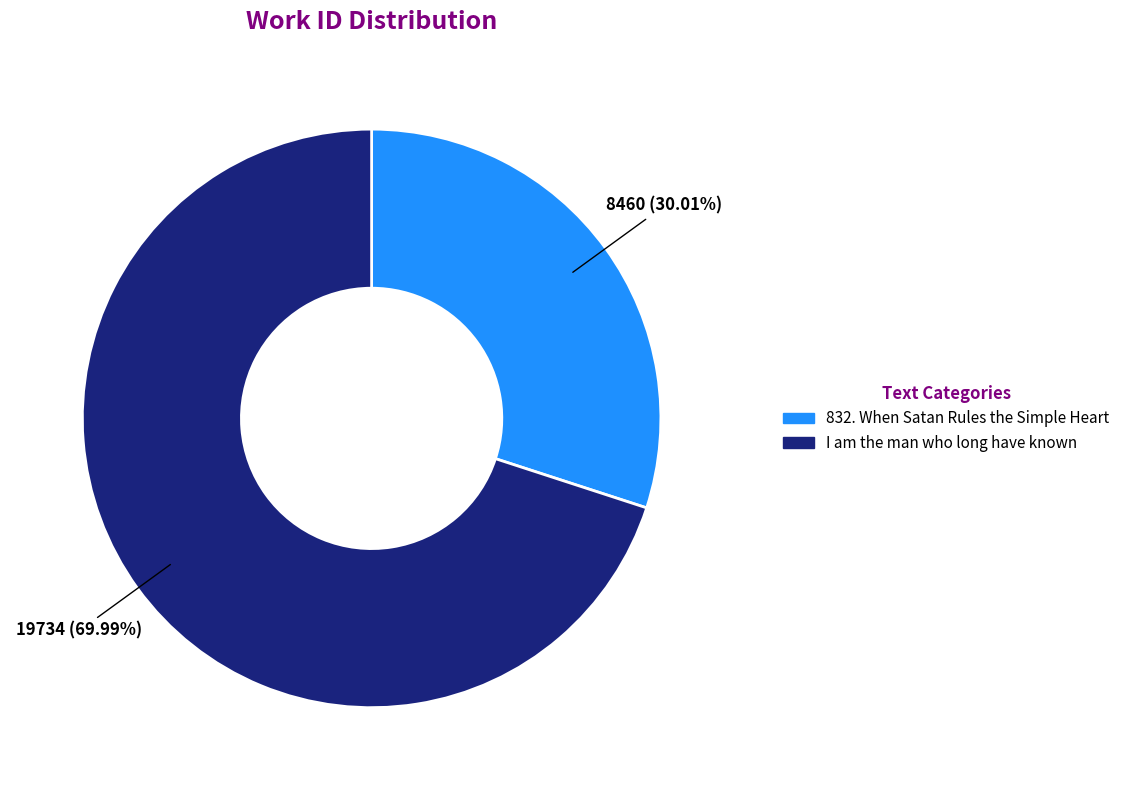

Is it true that 832. When Satan Rules the Simple Heart is 30% of the pie?

True